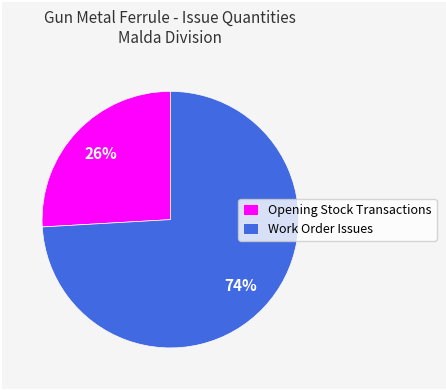

The Work Order Issues slice represents 74% of the pie. True or false?

True